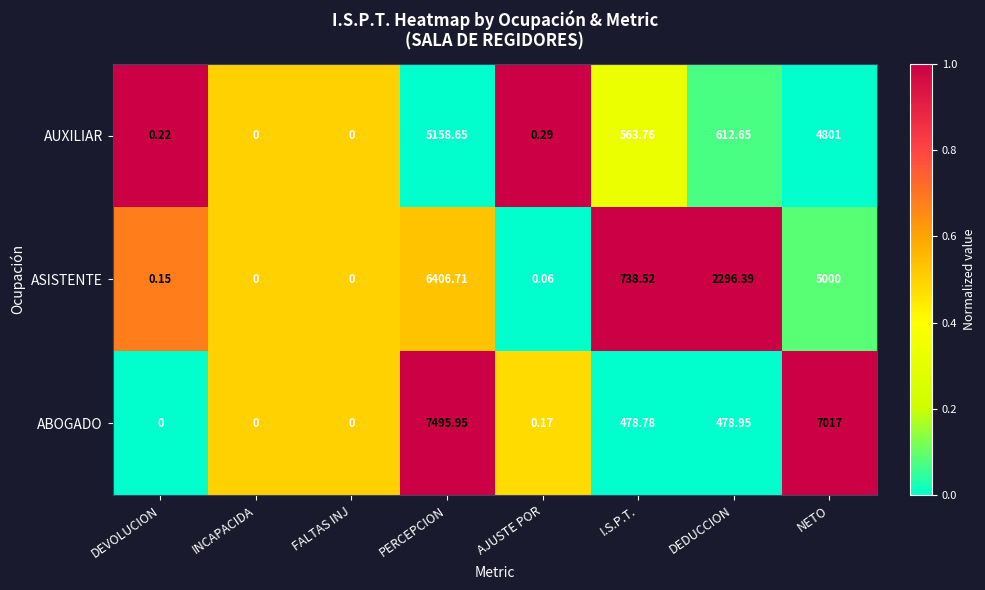

At which label does ASISTENTE first exceed 738?

PERCEPCION